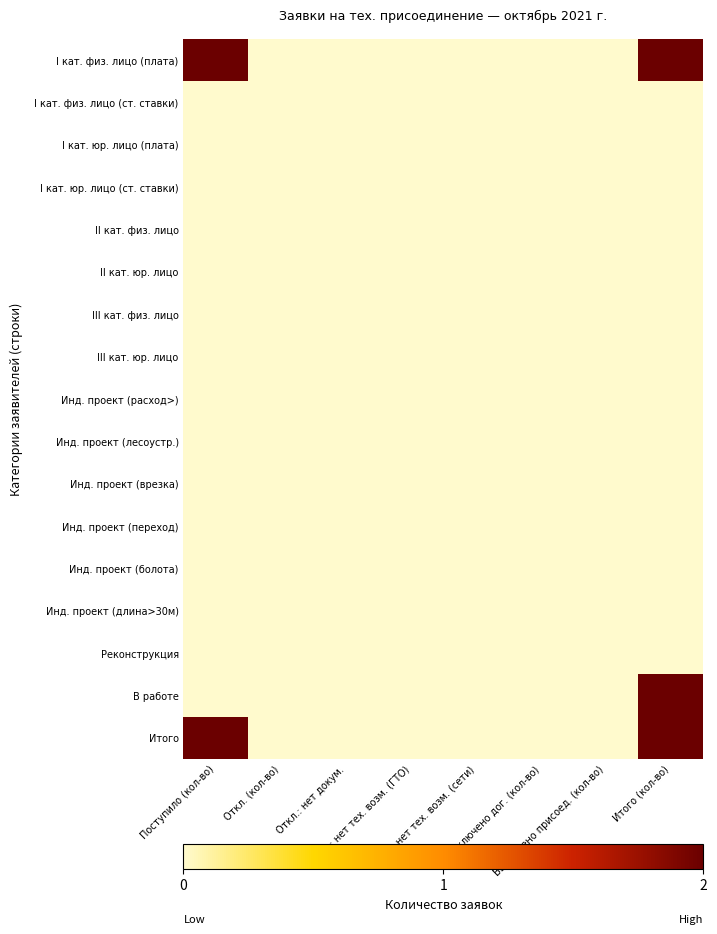

Count the number of data series in this chart.

17